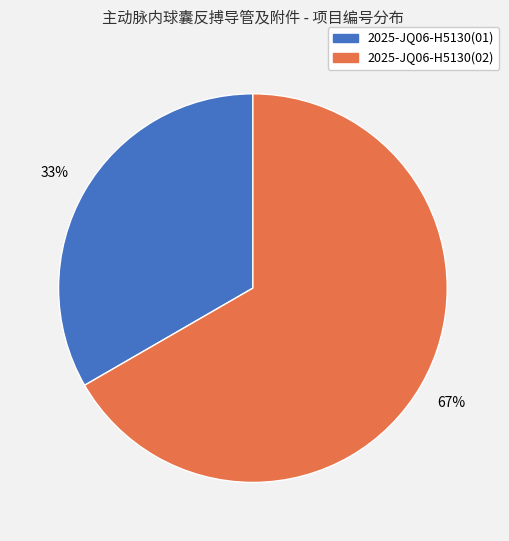

Is it true that 2025-JQ06-H5130(02) is 73% of the pie?

False